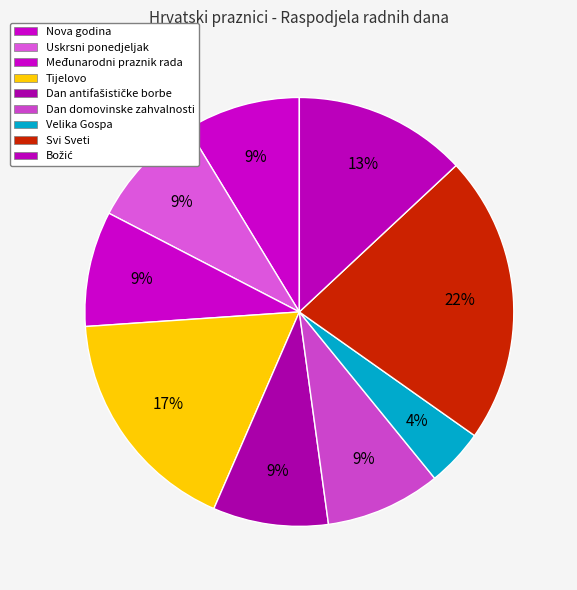

To the nearest percent, what portion does Tijelovo represent?

17%